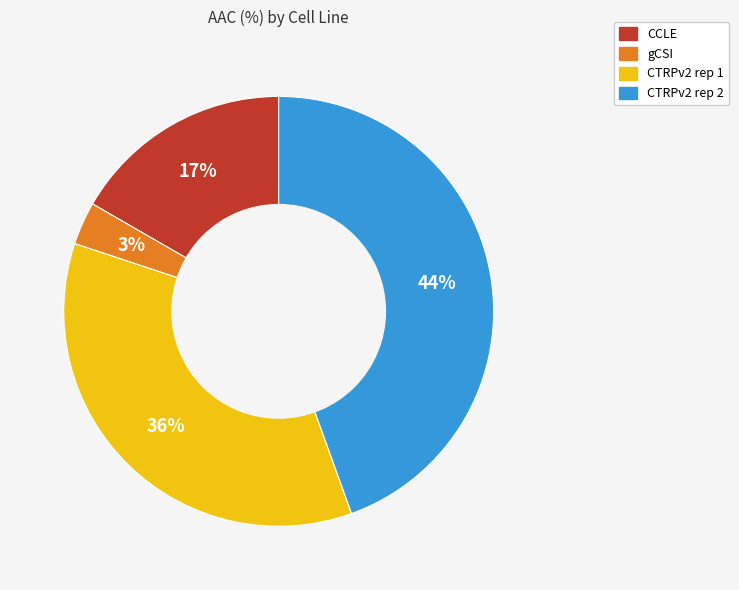

Is it true that CTRPv2 rep 2 is 44% of the pie?

True